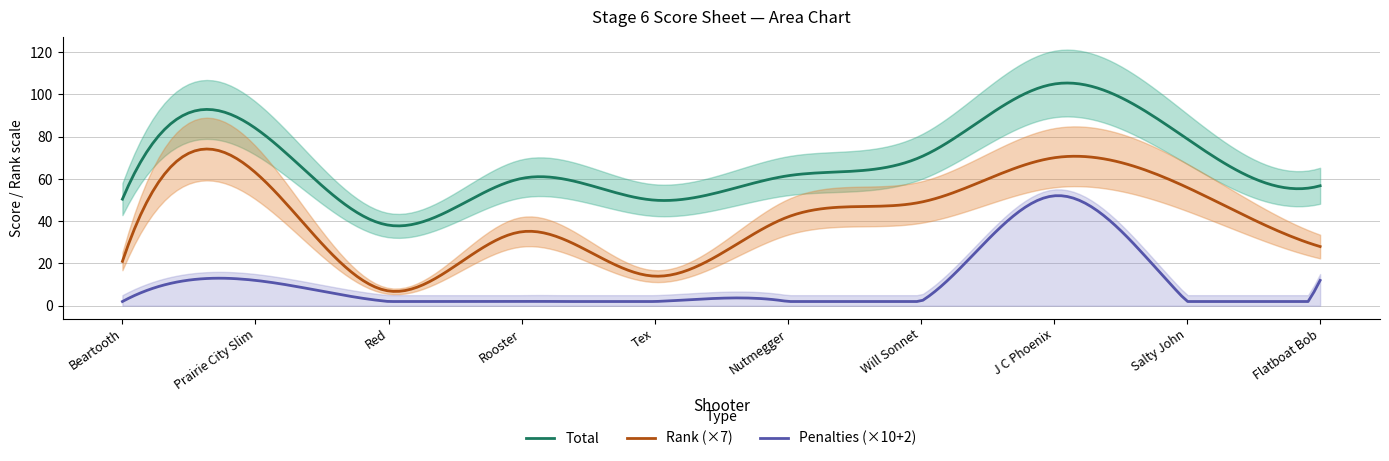

True or false: Penalties and Total intersect in this chart.

False